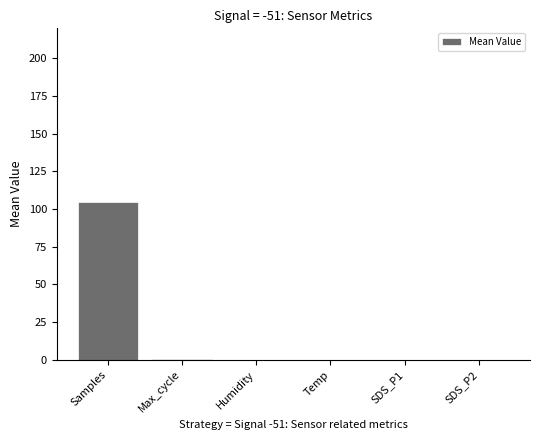

Is it true that the value at SDS_P2 is 0.0?

True